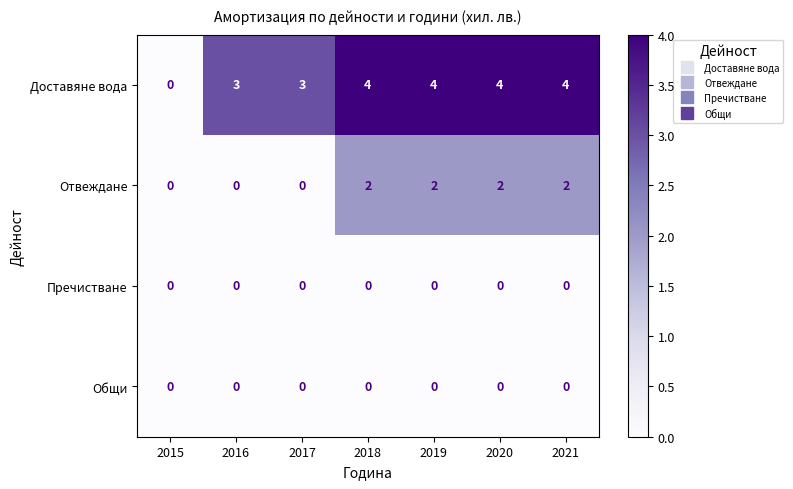

At how many categories does at least one series exceed 2?

6